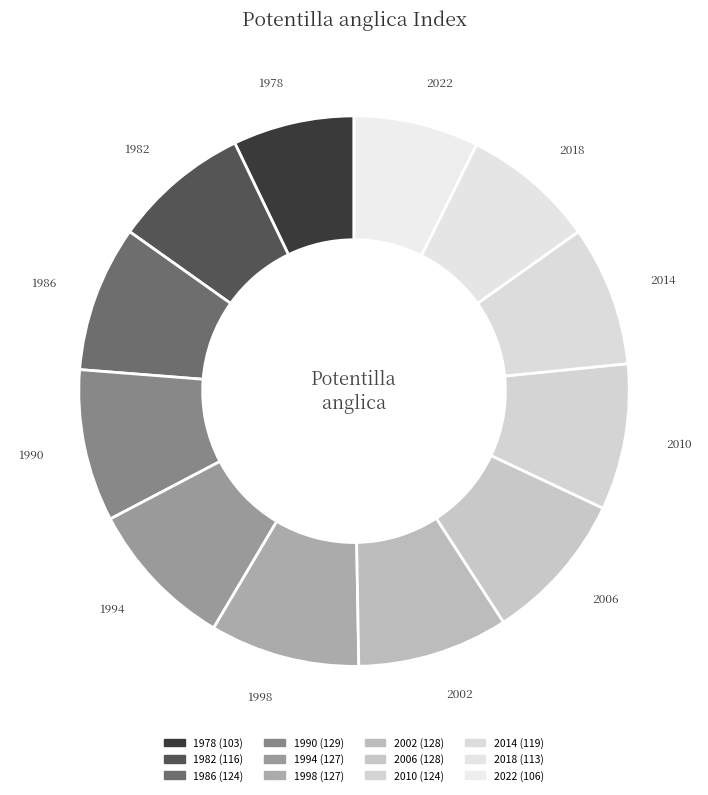

The 1994 slice represents 1% of the pie. True or false?

False